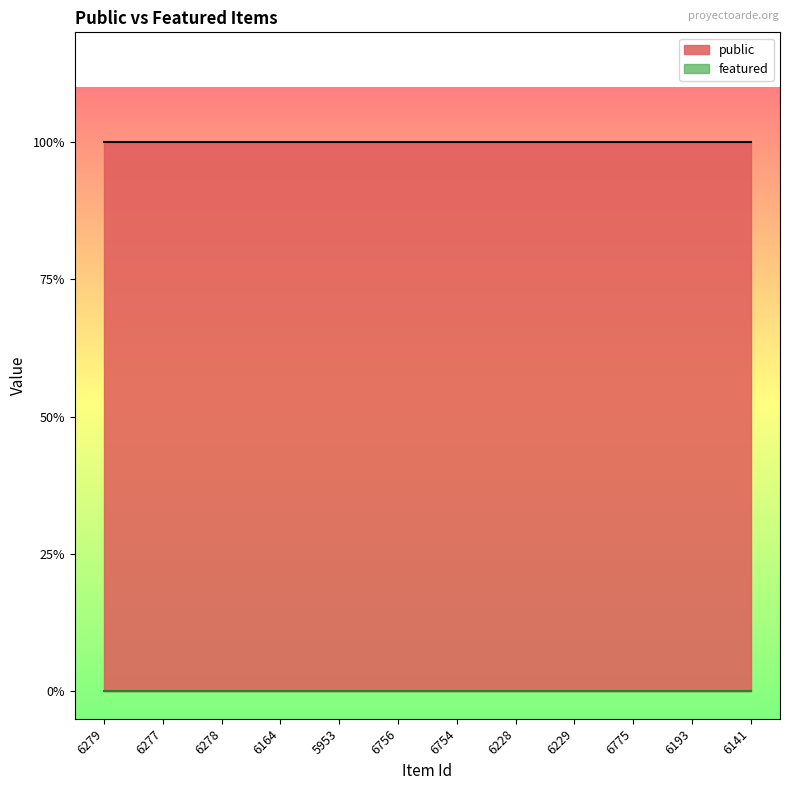

At which label does public reach its minimum?

6279